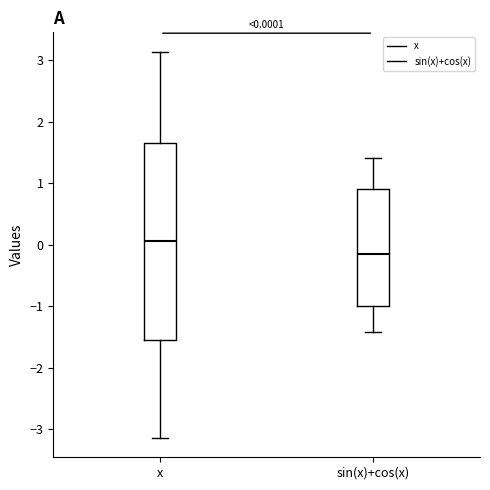

Which box's median line is the lowest?

sin(x)+cos(x)